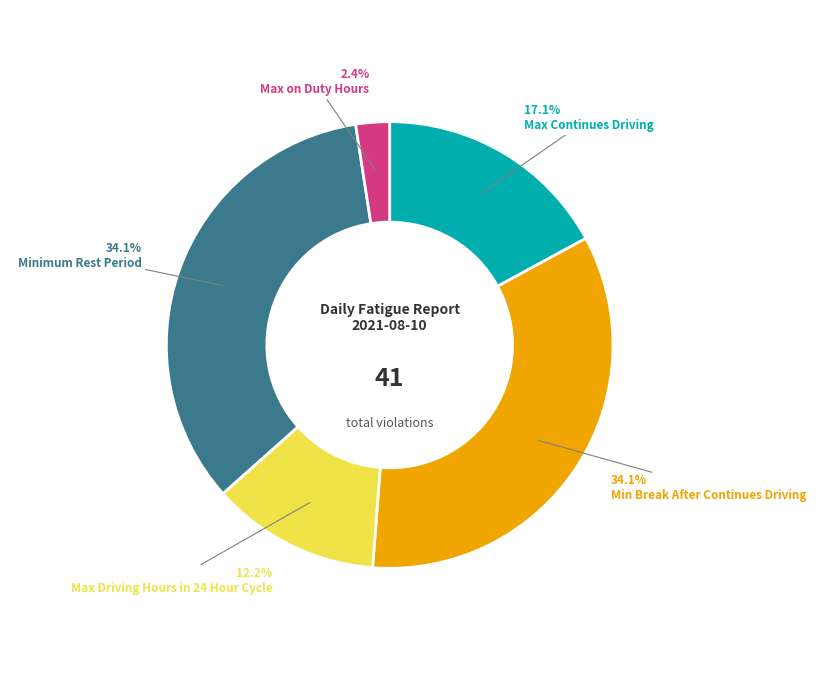

Is there a majority slice in this chart?

No